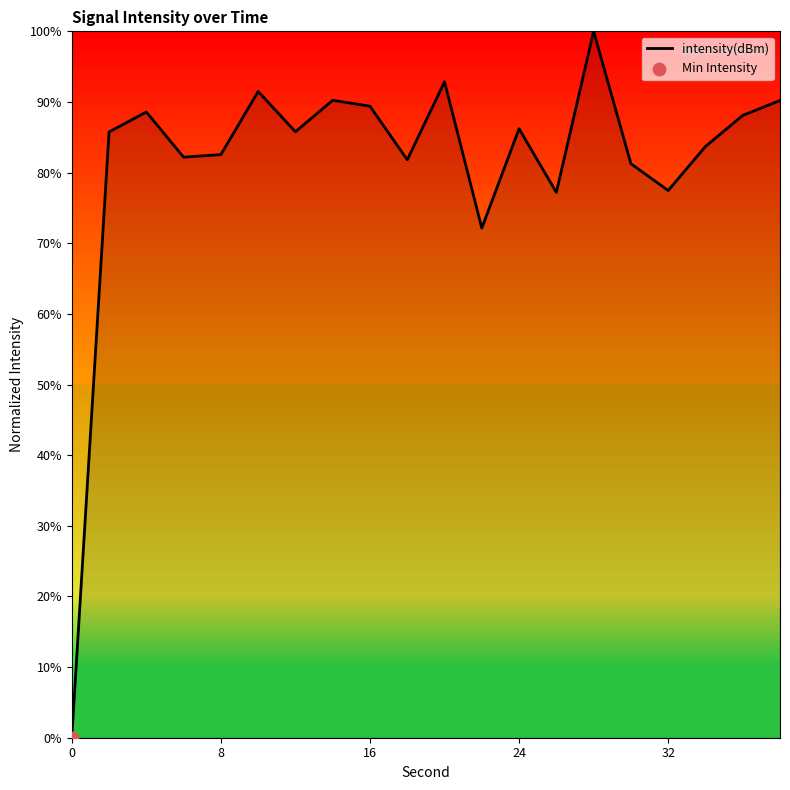

What is the greatest value displayed?

100.0